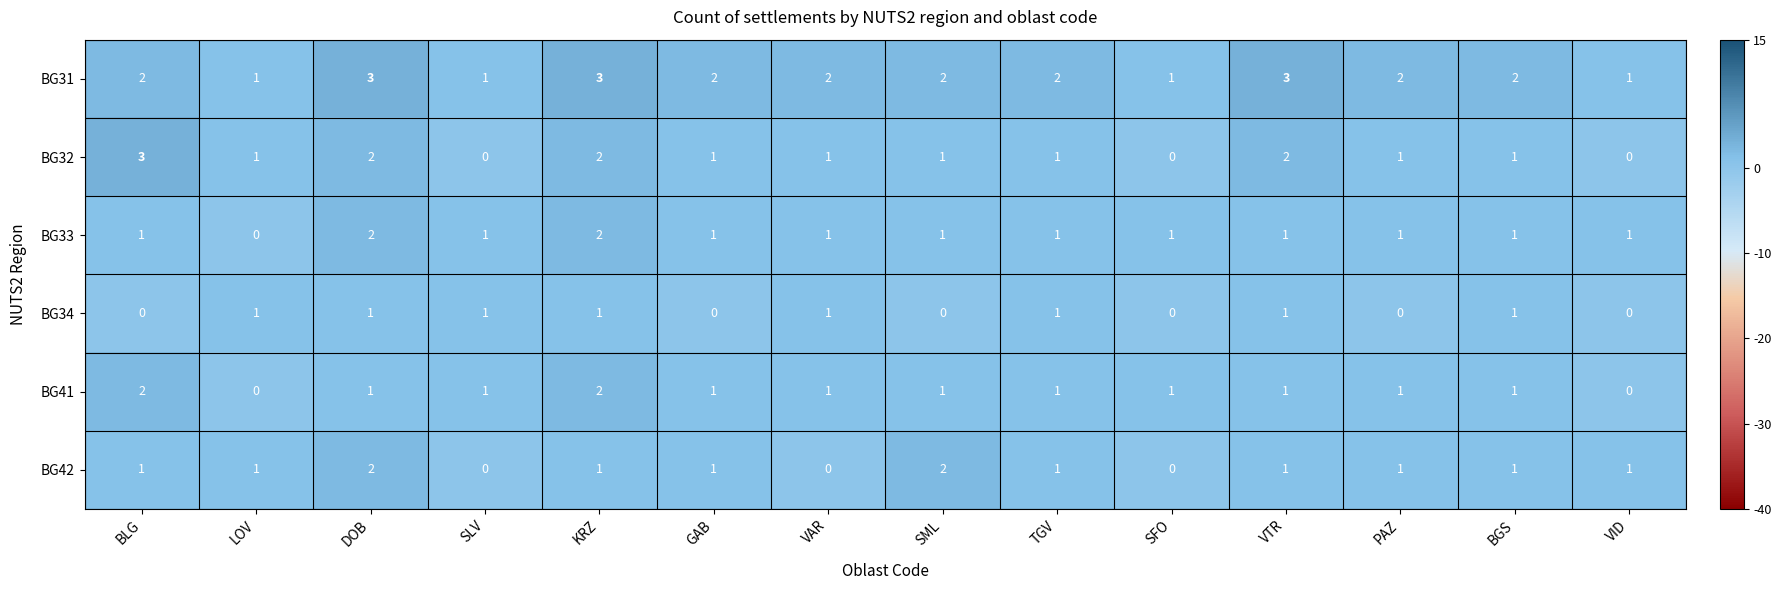

What is the maximum value shown in the chart?

3